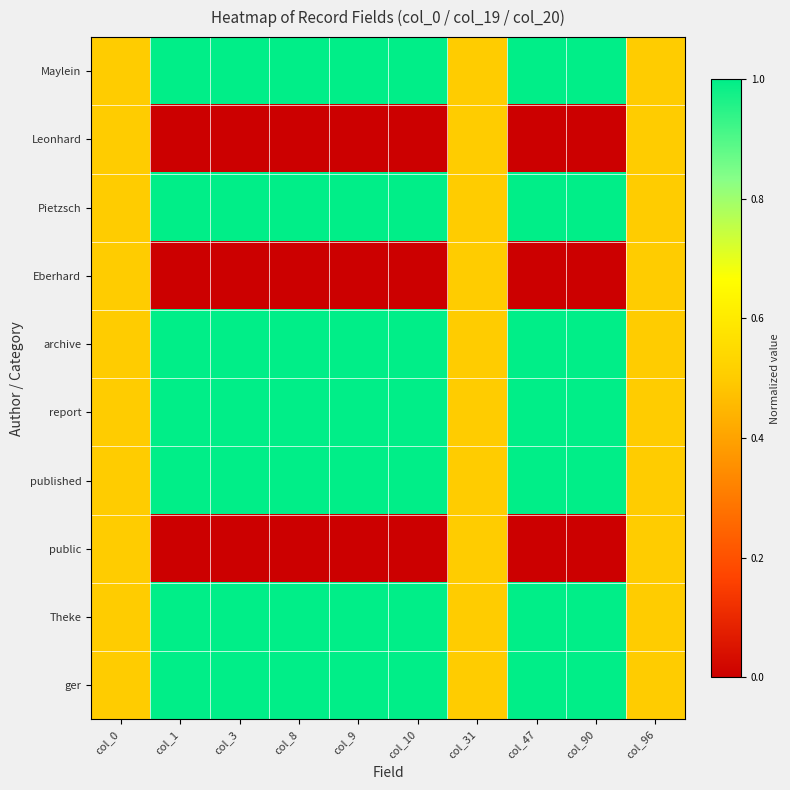

Reading left to right, list all the values displayed in this chart.

Maylein: col_0=0.5	col_1=1.0	col_3=1.0	col_8=1.0	col_9=1.0	col_10=1.0	col_31=0.5	col_47=1.0	col_90=1.0	col_96=0.5
Leonhard: col_0=0.5	col_1=0.0	col_3=0.0	col_8=0.0	col_9=0.0	col_10=0.0	col_31=0.5	col_47=0.0	col_90=0.0	col_96=0.5
Pietzsch: col_0=0.5	col_1=1.0	col_3=1.0	col_8=1.0	col_9=1.0	col_10=1.0	col_31=0.5	col_47=1.0	col_90=1.0	col_96=0.5
Eberhard: col_0=0.5	col_1=0.0	col_3=0.0	col_8=0.0	col_9=0.0	col_10=0.0	col_31=0.5	col_47=0.0	col_90=0.0	col_96=0.5
archive: col_0=0.5	col_1=1.0	col_3=1.0	col_8=1.0	col_9=1.0	col_10=1.0	col_31=0.5	col_47=1.0	col_90=1.0	col_96=0.5
report: col_0=0.5	col_1=1.0	col_3=1.0	col_8=1.0	col_9=1.0	col_10=1.0	col_31=0.5	col_47=1.0	col_90=1.0	col_96=0.5
published: col_0=0.5	col_1=1.0	col_3=1.0	col_8=1.0	col_9=1.0	col_10=1.0	col_31=0.5	col_47=1.0	col_90=1.0	col_96=0.5
public: col_0=0.5	col_1=0.0	col_3=0.0	col_8=0.0	col_9=0.0	col_10=0.0	col_31=0.5	col_47=0.0	col_90=0.0	col_96=0.5
Theke: col_0=0.5	col_1=1.0	col_3=1.0	col_8=1.0	col_9=1.0	col_10=1.0	col_31=0.5	col_47=1.0	col_90=1.0	col_96=0.5
ger: col_0=0.5	col_1=1.0	col_3=1.0	col_8=1.0	col_9=1.0	col_10=1.0	col_31=0.5	col_47=1.0	col_90=1.0	col_96=0.5